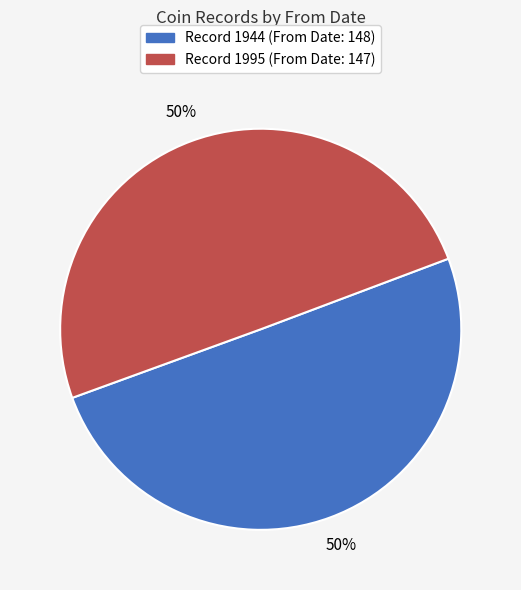

To the nearest percent, what is the average slice percentage?

50%